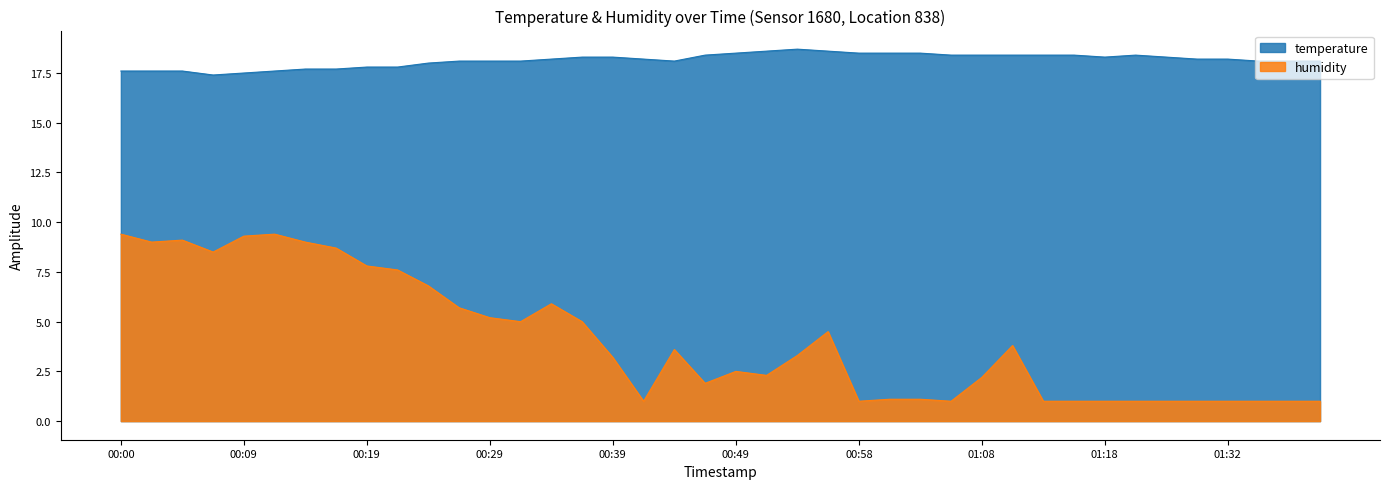

Is the value of humidity at 00:07 greater than the value of temperature at 01:32?

No